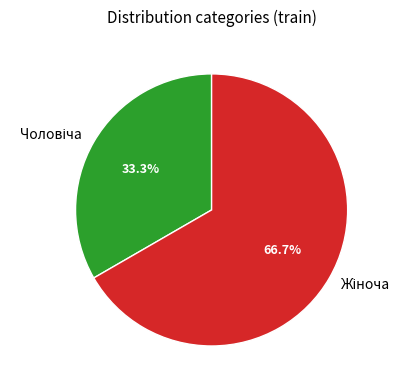

Does any single category account for the majority?

Yes